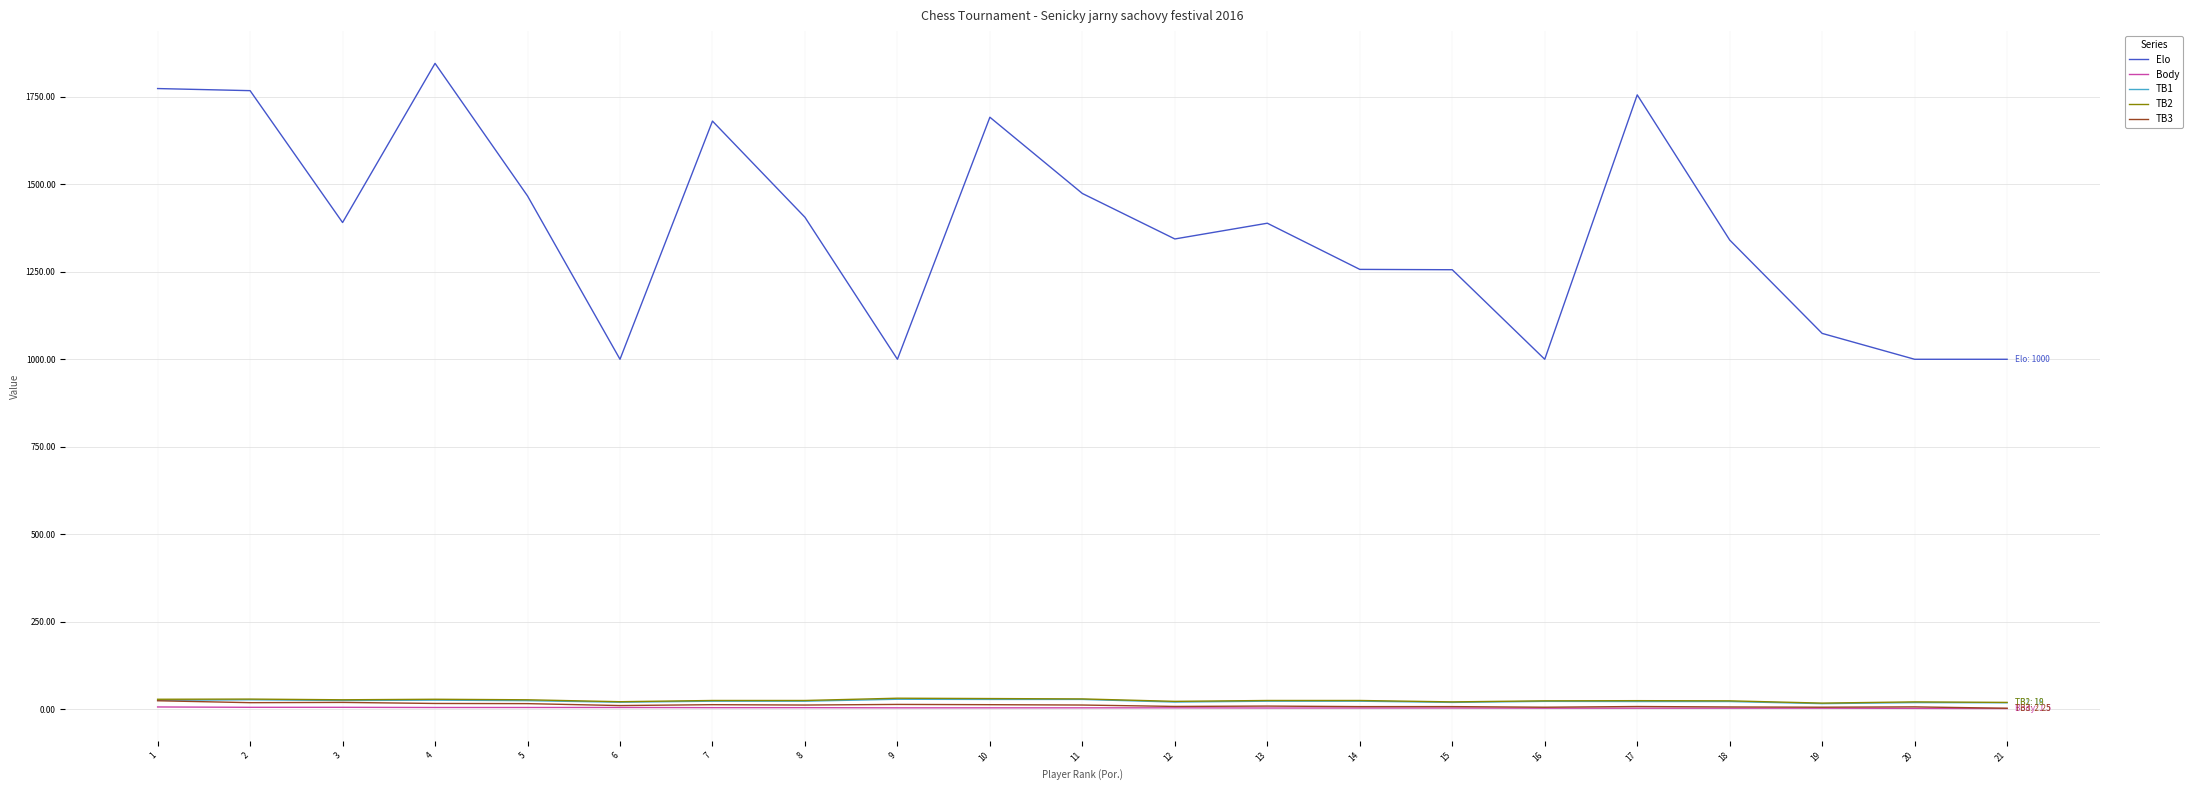

What is the difference between the second highest and second lowest values in the Elo series?

774.0